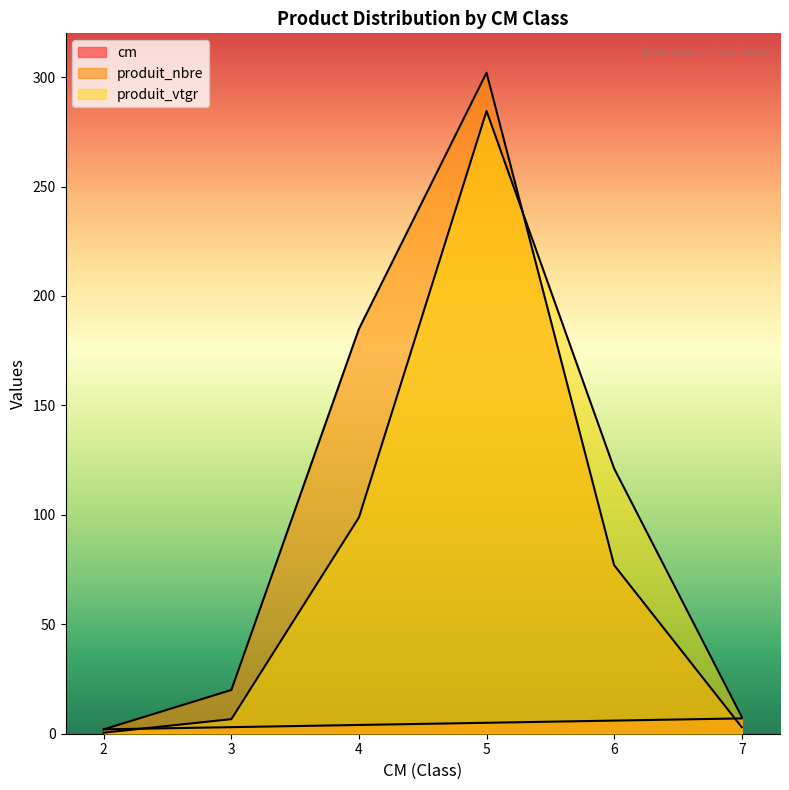

What is the value of the produit_vtgr point at the 3rd from the left?

98.9